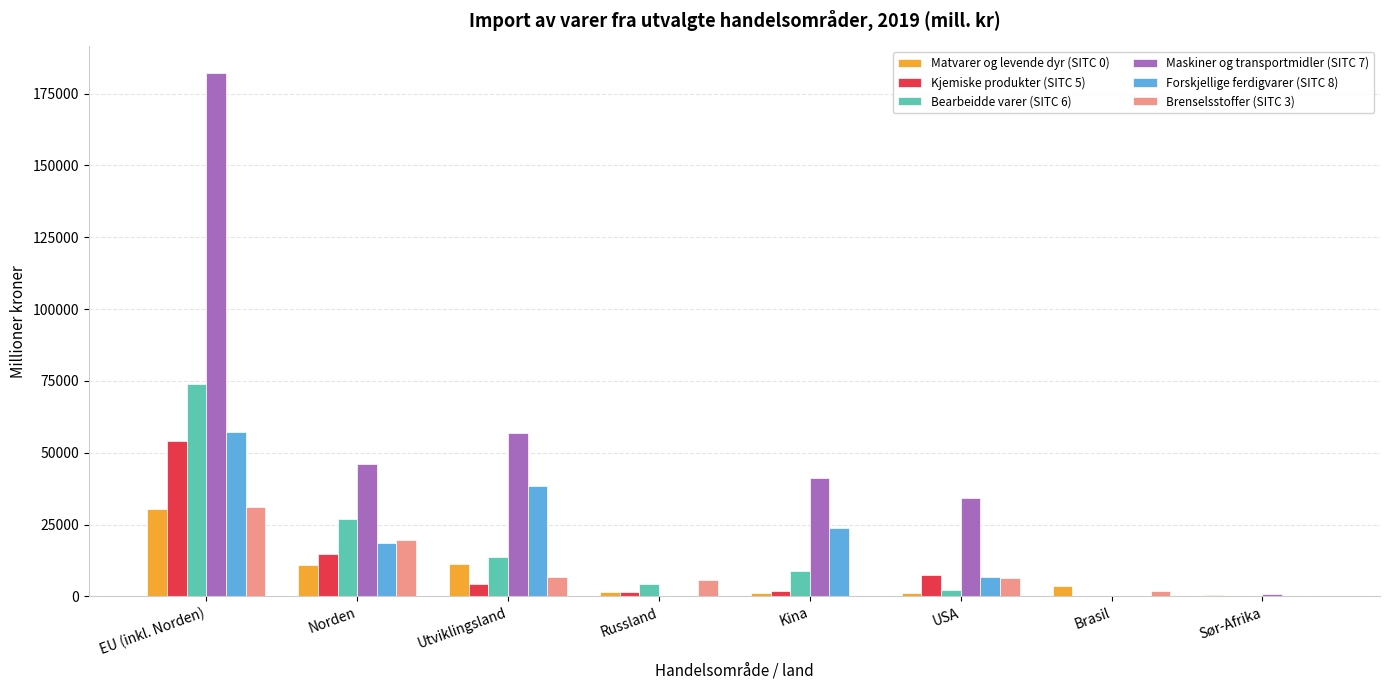

True or false: Maskiner og transportmidler (SITC 7) has a value of 12448 at Utviklingsland.

False